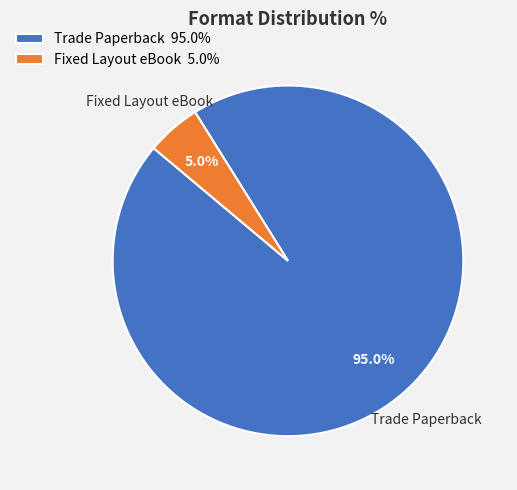

How many slices are in this pie chart?

2